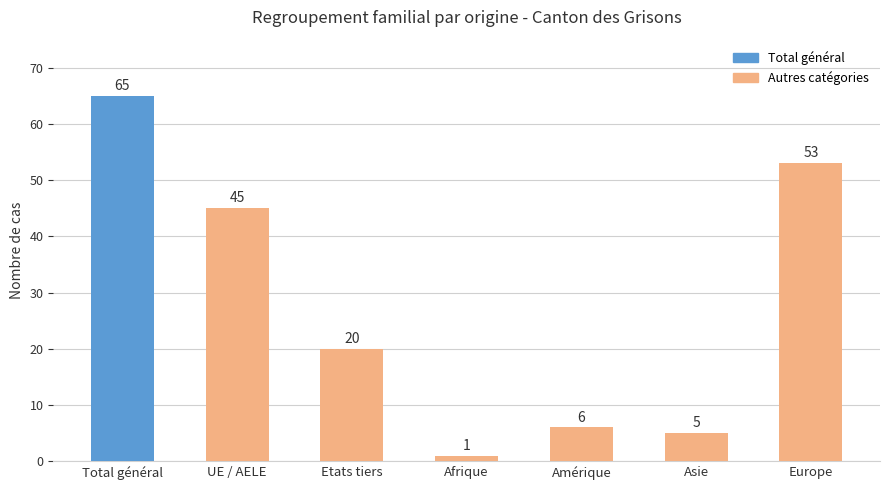

What is the label of the 7th bar from the left?

Europe